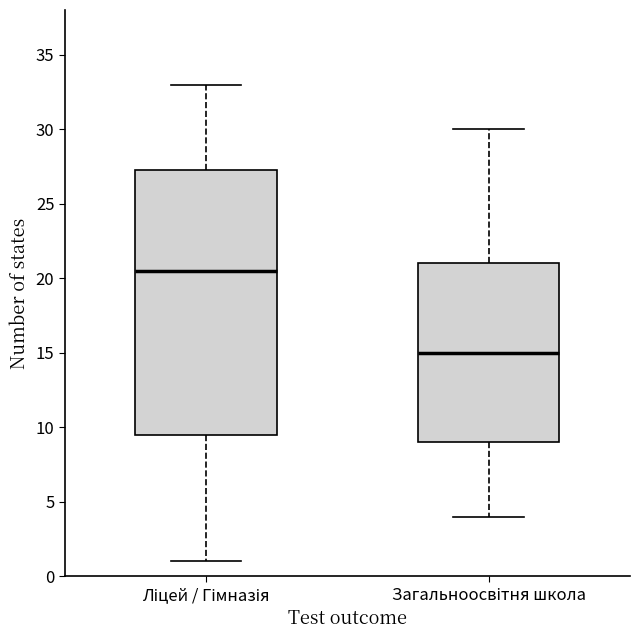

Which box has the lowest median line?

Загальноосвітня школа